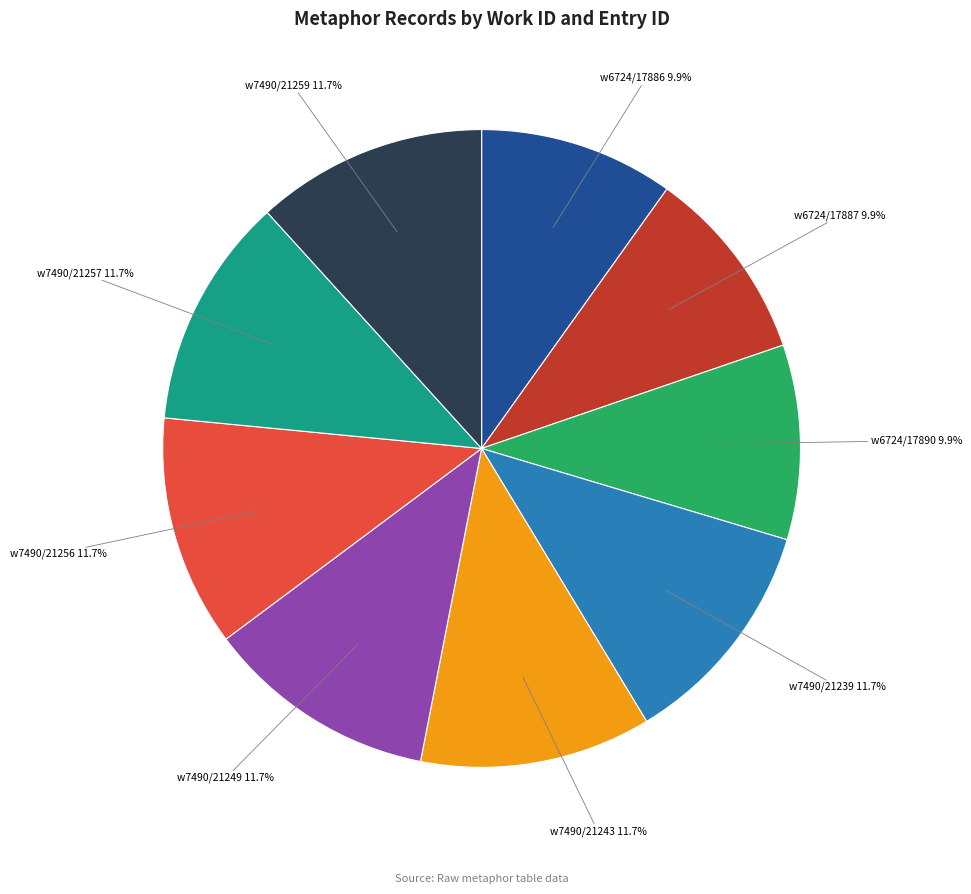

Approximately how many times larger is the value at w7490/21257 compared to w6724/17887?

1.2